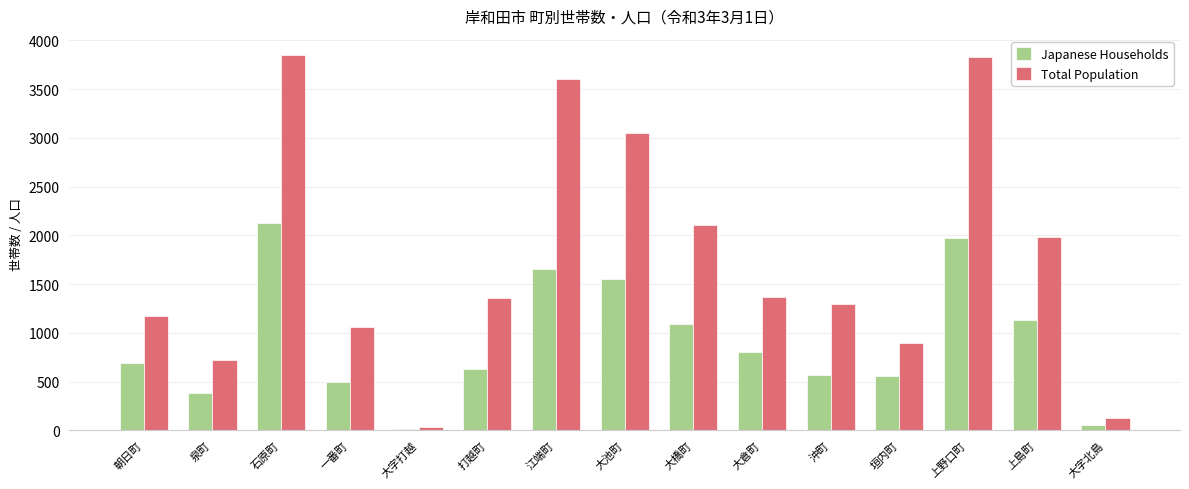

How many data points does each series have?

15